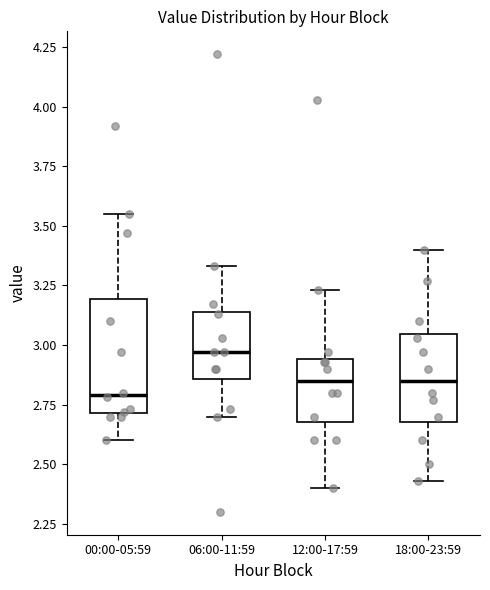

Where does the upper whisker of the box for 18:00-23:59 end on the y-axis? The values are not printed on the chart, so give them approximately, as read against the axis.

3.40